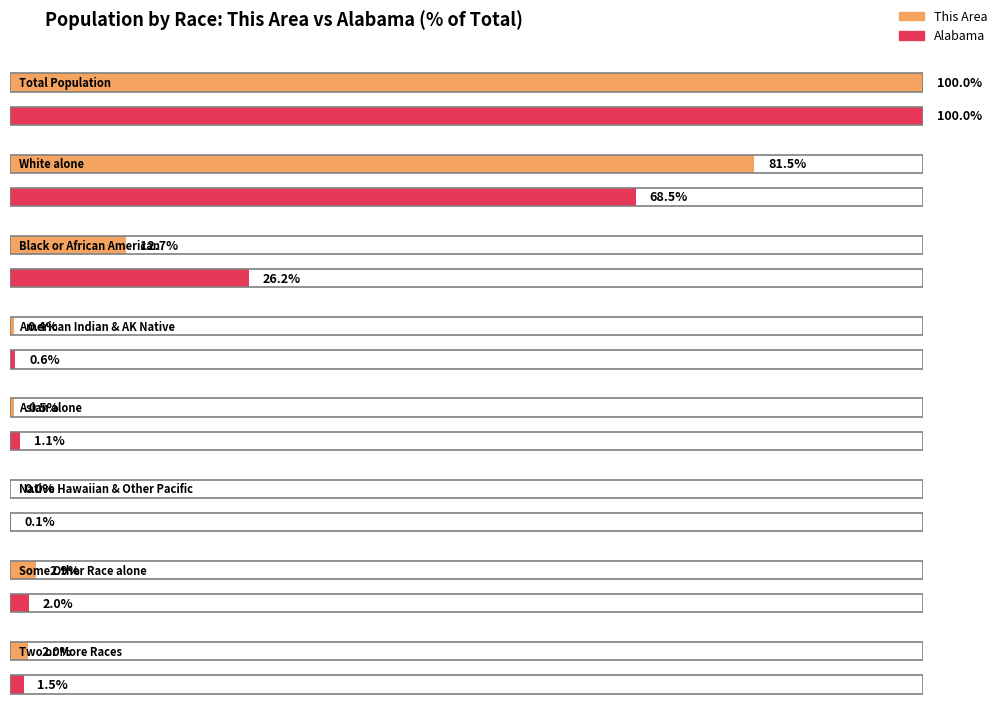

The Alabama series shows 1139920 at White alone. True or false?

False